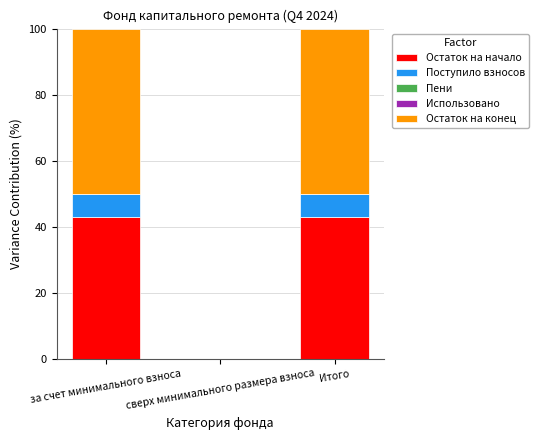

How many series are shown in this chart?

3